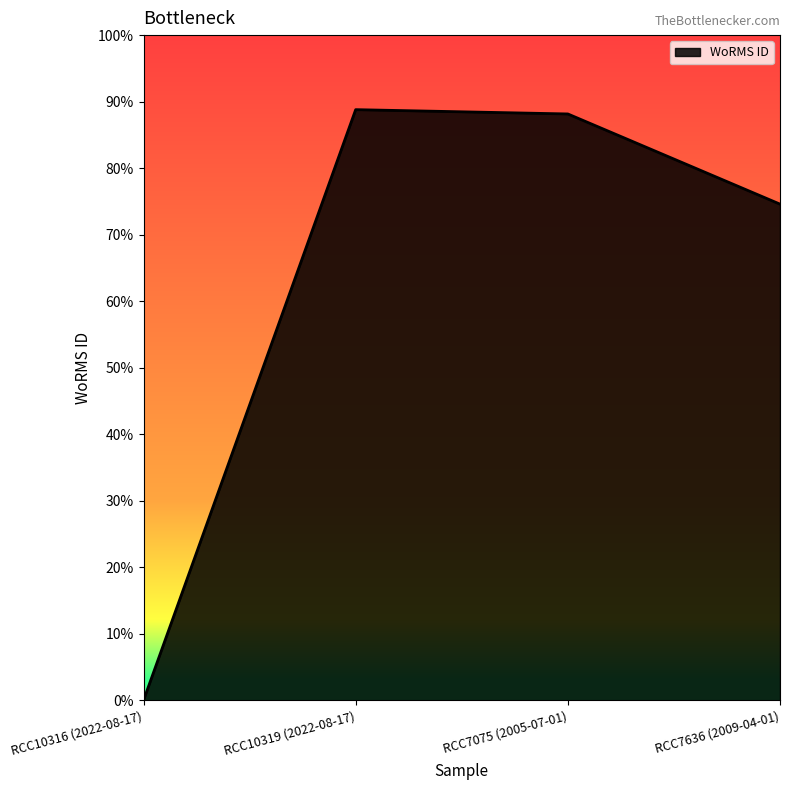

Rank the categories by value from lowest to highest.

RCC10316 (2022-08-17), RCC7636 (2009-04-01), RCC7075 (2005-07-01), RCC10319 (2022-08-17)